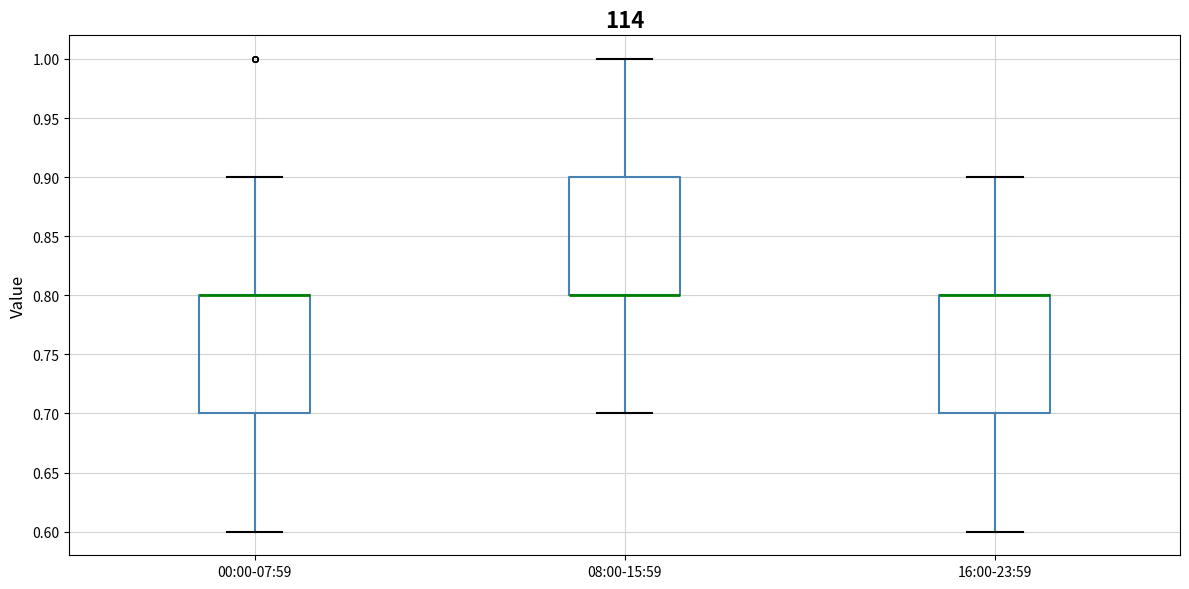

Reading left to right, transcribe this box plot: for each box, give where its median line is, the range the box spans, and where its two whiskers end, as read against the y-axis. The values are not printed on the chart, so give them approximately, as read against the axis.

00:00-07:59: median 0.8 (drawn on the box's upper edge), box 0.7 to 0.8, whiskers 0.6 to 0.9
08:00-15:59: median 0.8 (drawn on the box's lower edge), box 0.8 to 0.9, whiskers 0.7 to 1.0
16:00-23:59: median 0.8 (drawn on the box's upper edge), box 0.7 to 0.8, whiskers 0.6 to 0.9